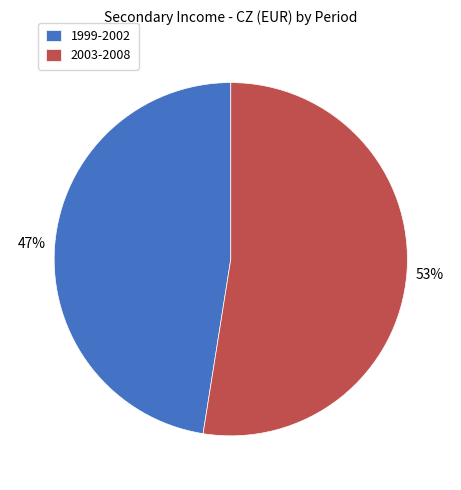

What is the smallest slice in the pie chart?

1999-2002